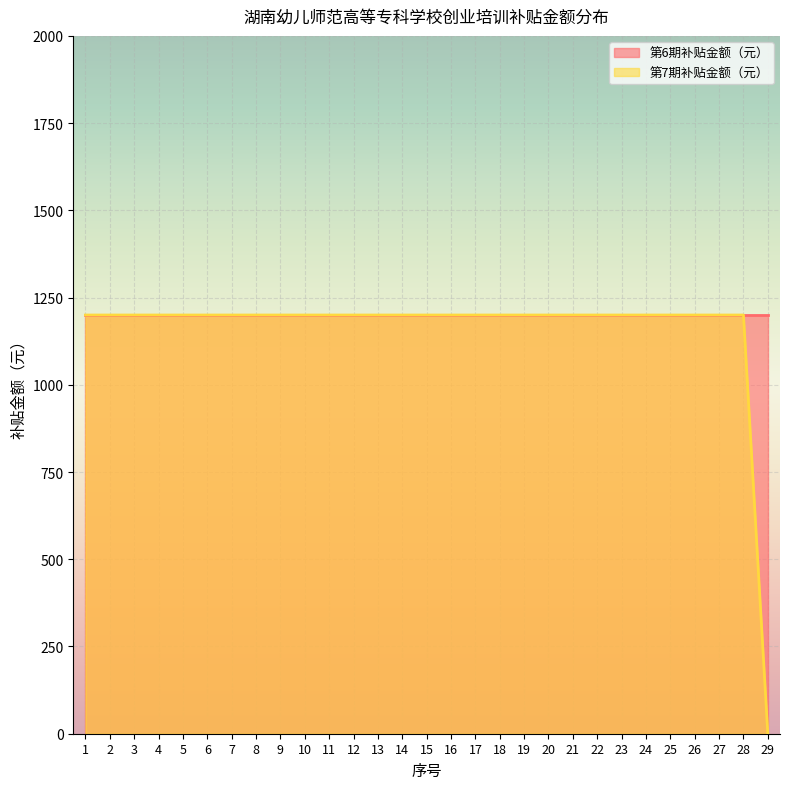

The value at 10 is 1200. True or false?

True